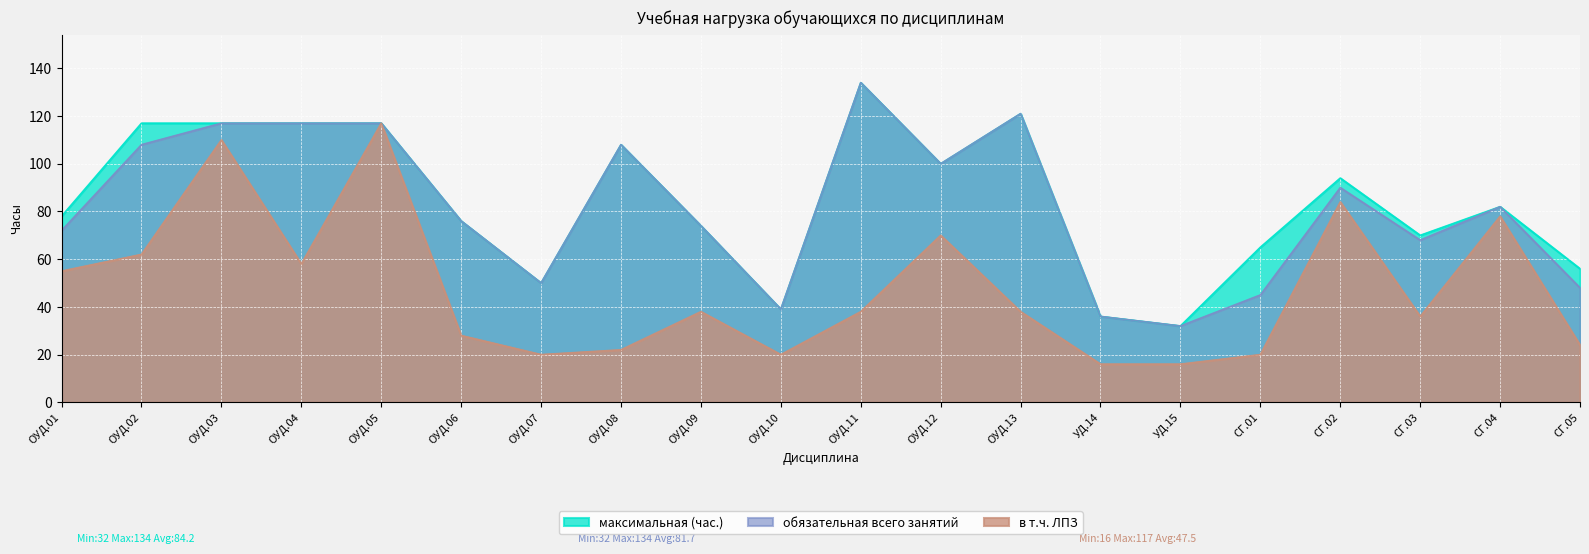

What is the difference between the максимальная (час.) values at ОУД.12 and ОУД.08?

8